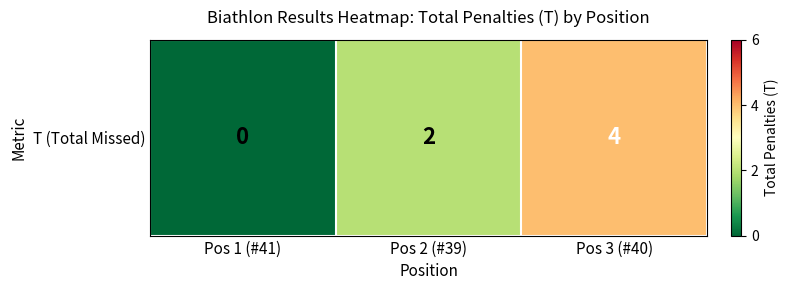

What is the sum of all values?

6